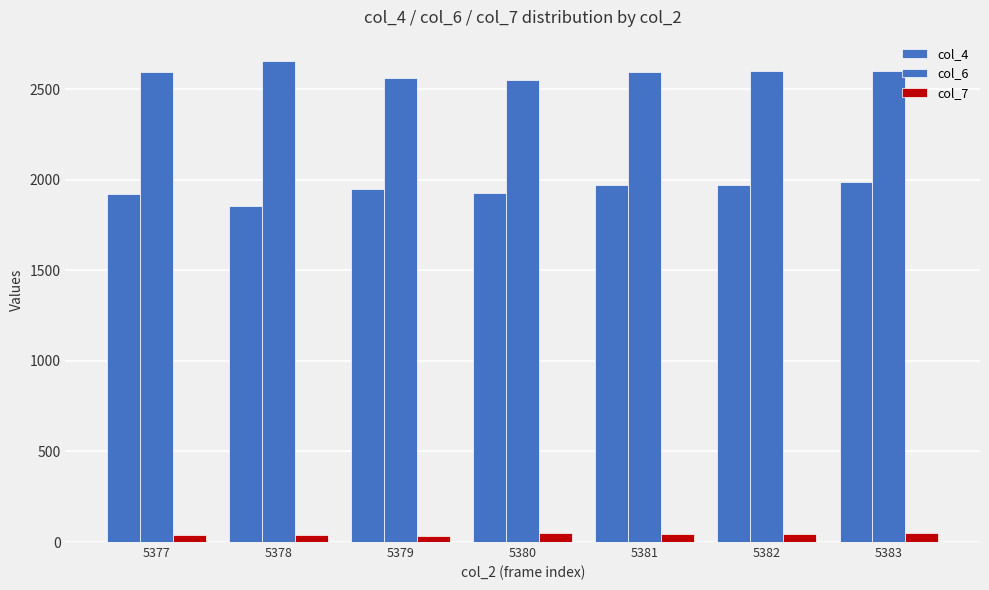

What is the difference between the maximum and minimum values in the col_6 series?

106